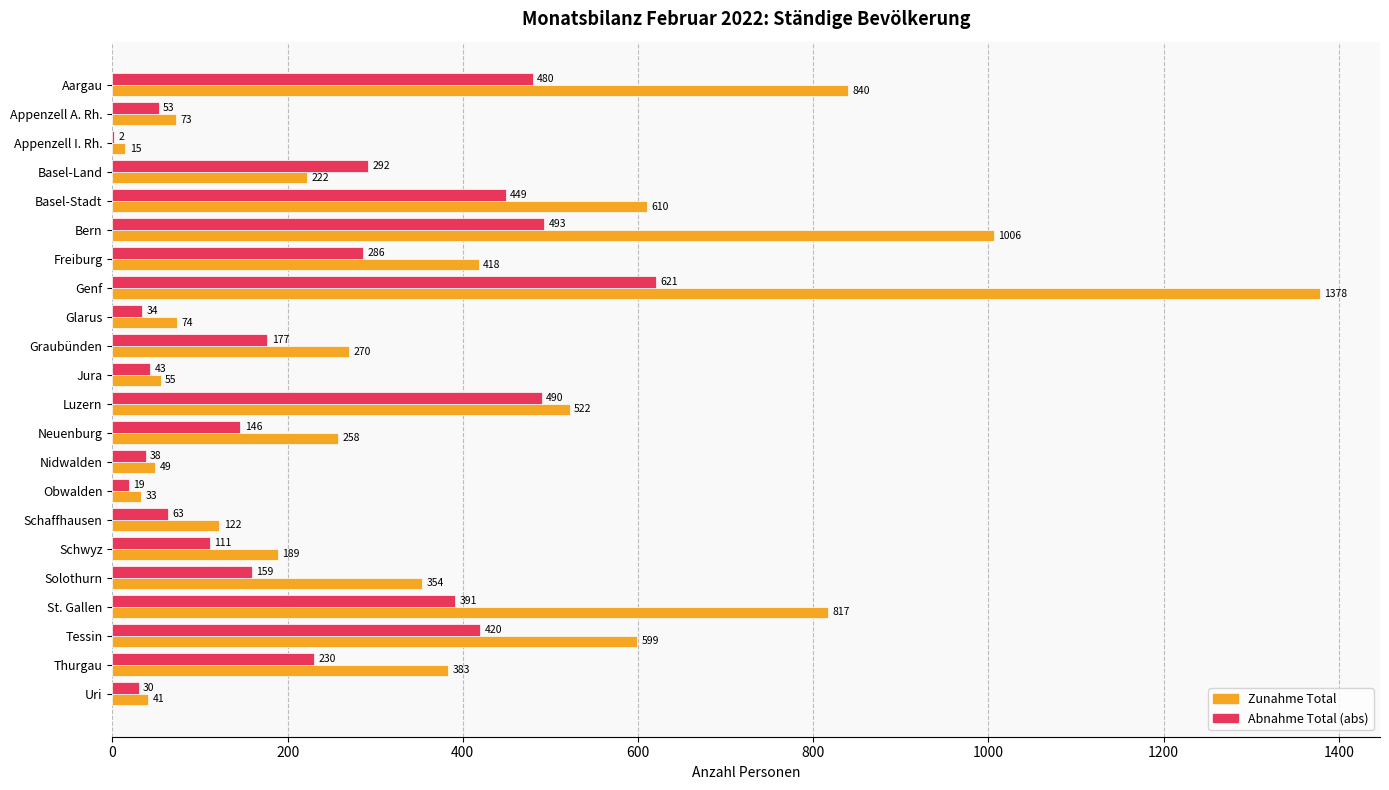

What is the greatest value displayed?

1378